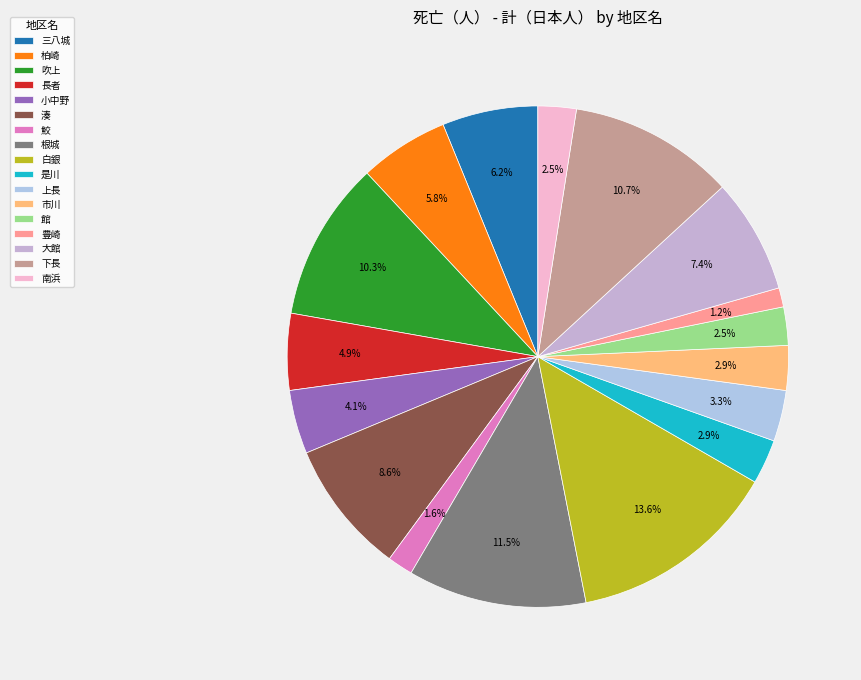

To the nearest percent, what portion does 下長 represent?

11%